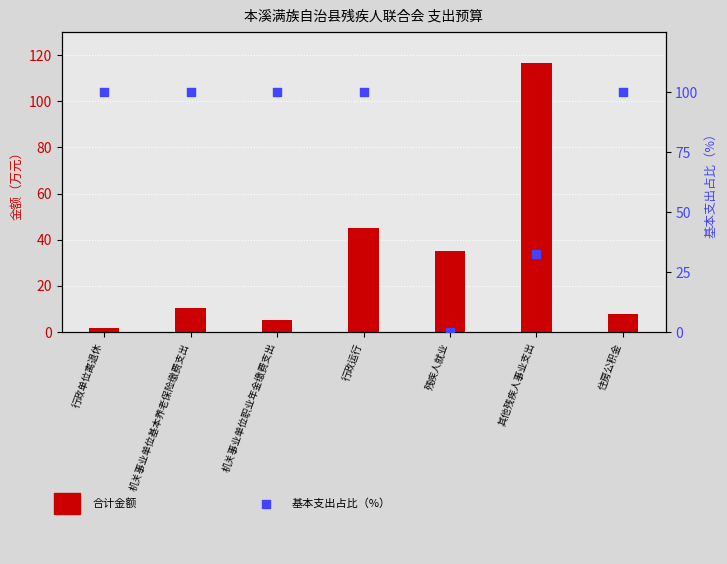

Which series has the largest total across all categories?

基本支出占比